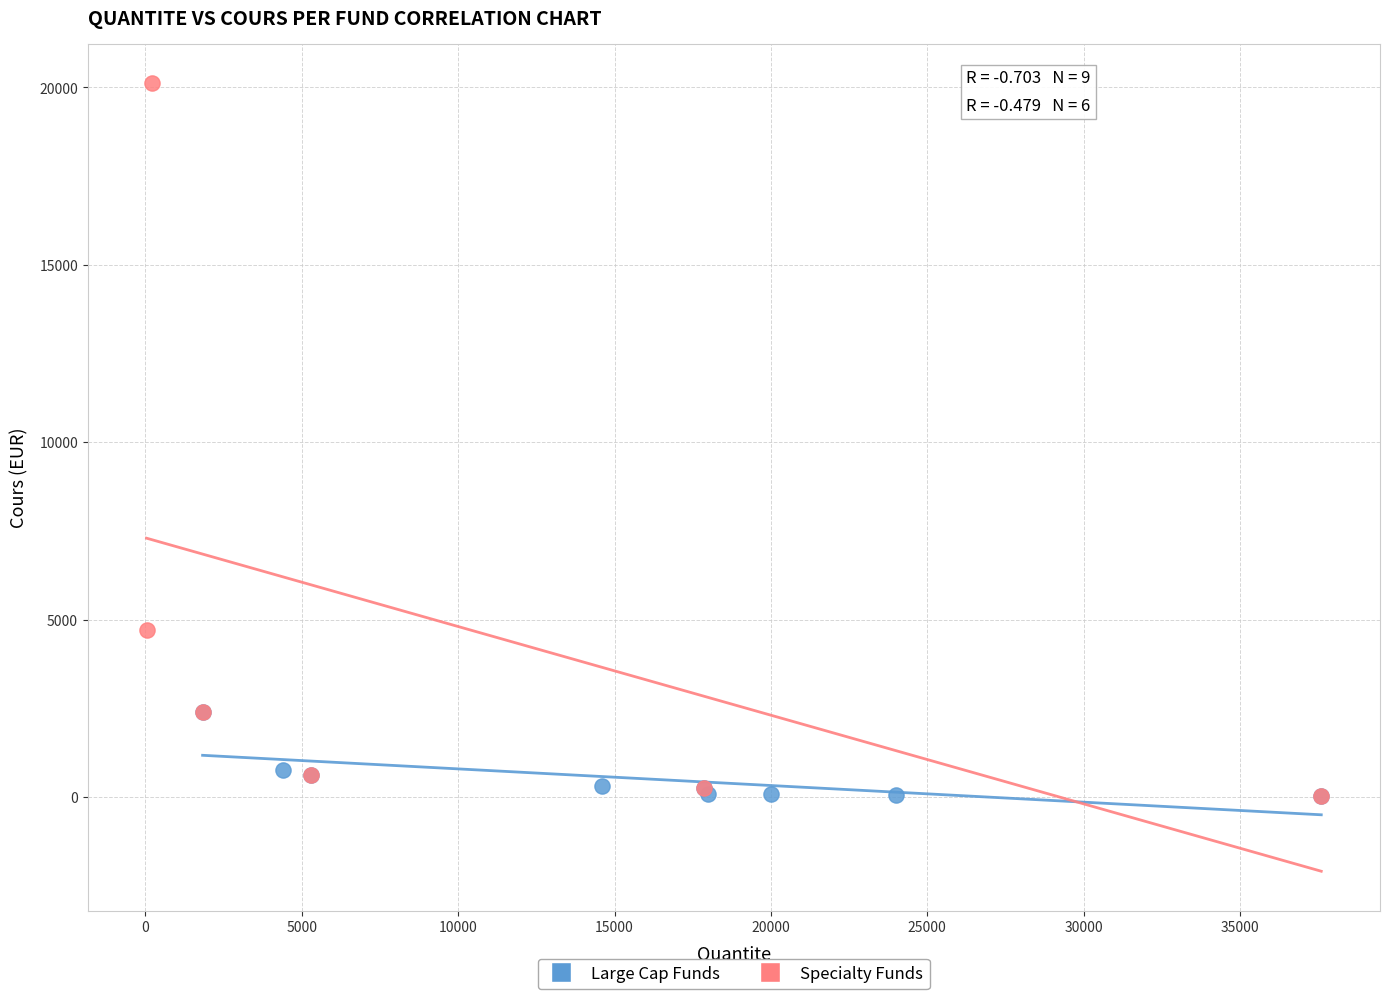

Which series has the largest Y range (max minus min)?

Specialty Funds